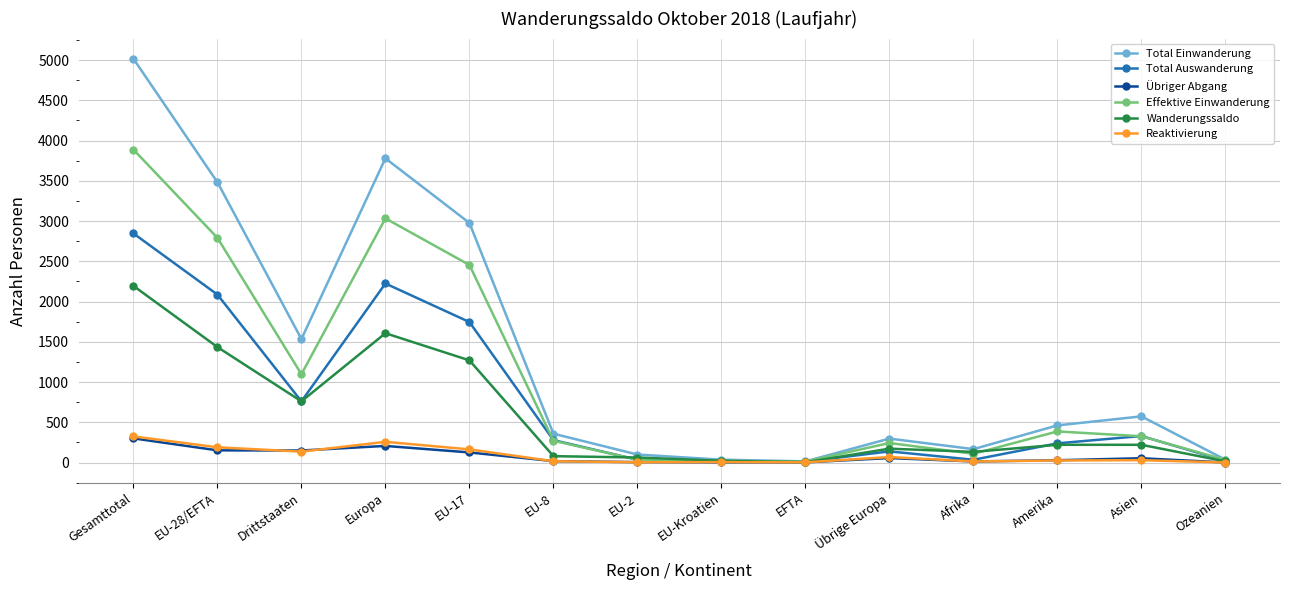

What is the minimum value for Effektive Einwanderung?

11